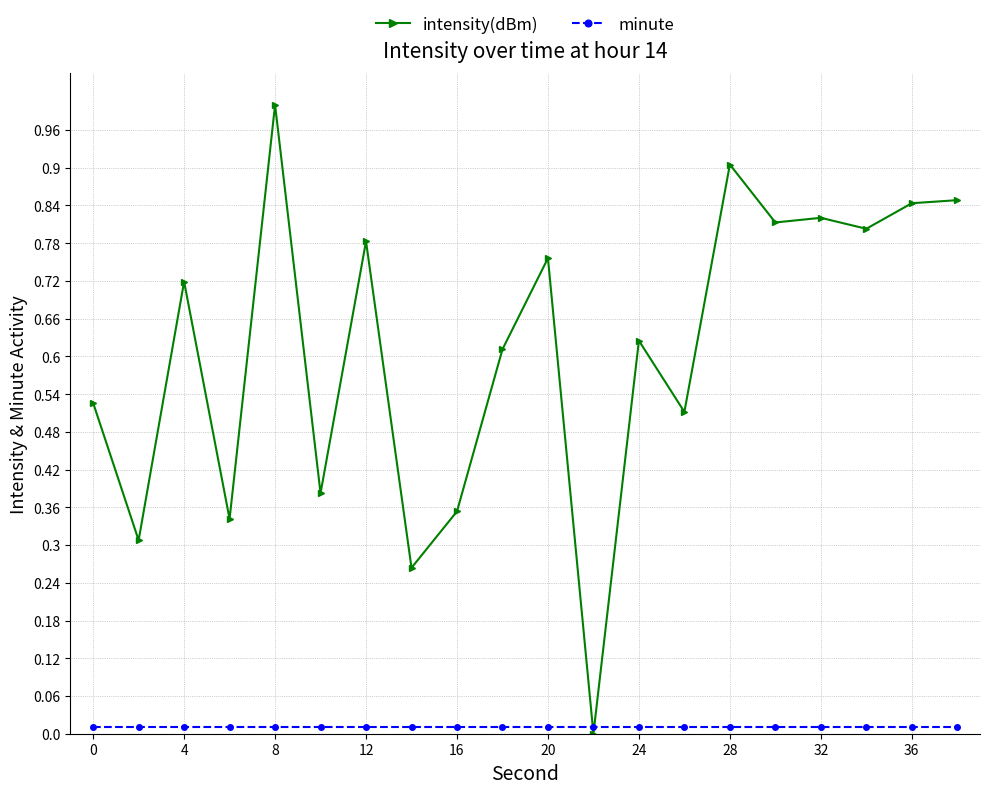

True or false: intensity(dBm) has more than 1 points higher than both neighbors.

True